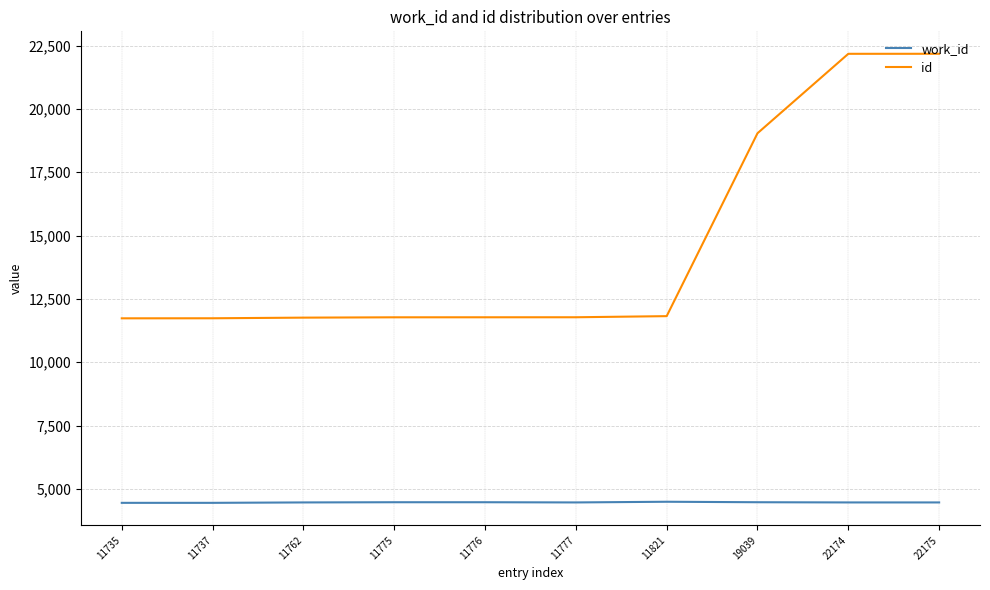

Which series has the largest range (max minus min)?

id